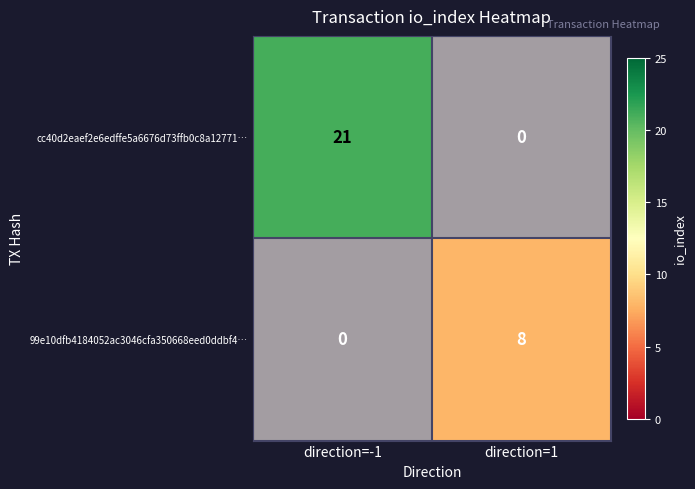

Between direction=1 and direction=-1, which is larger?

direction=-1